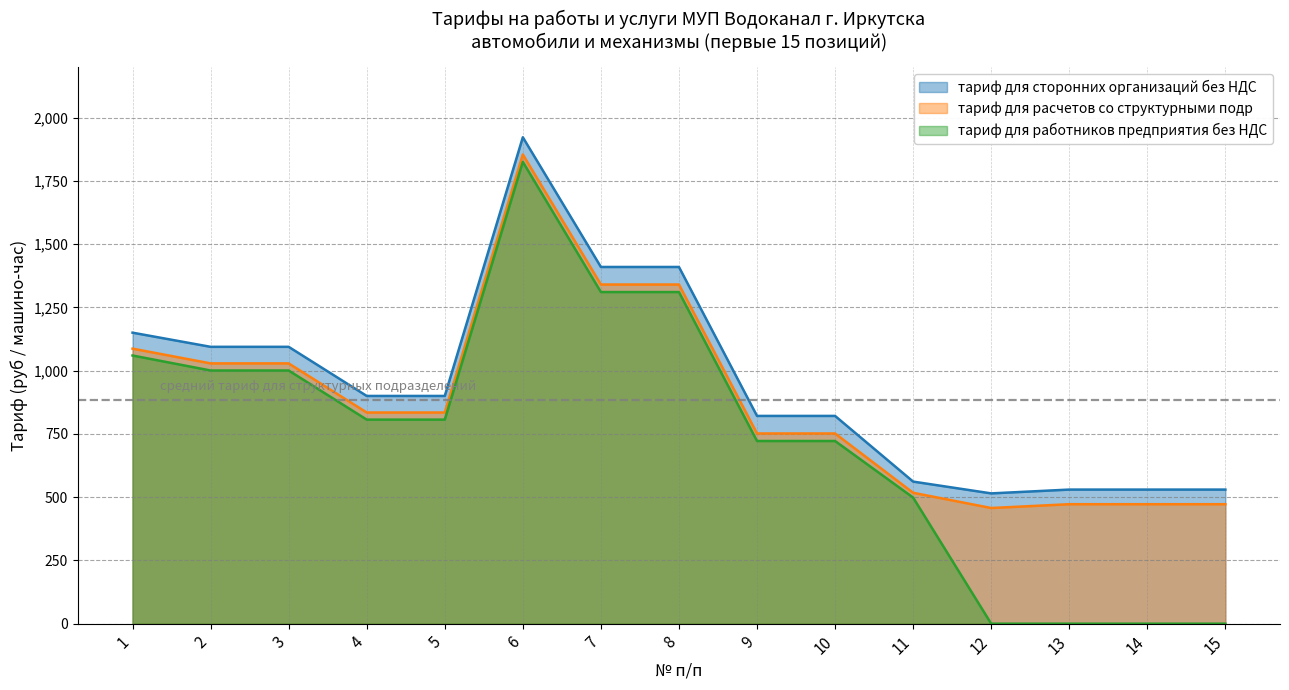

At which category is the sum across all series the highest?

6